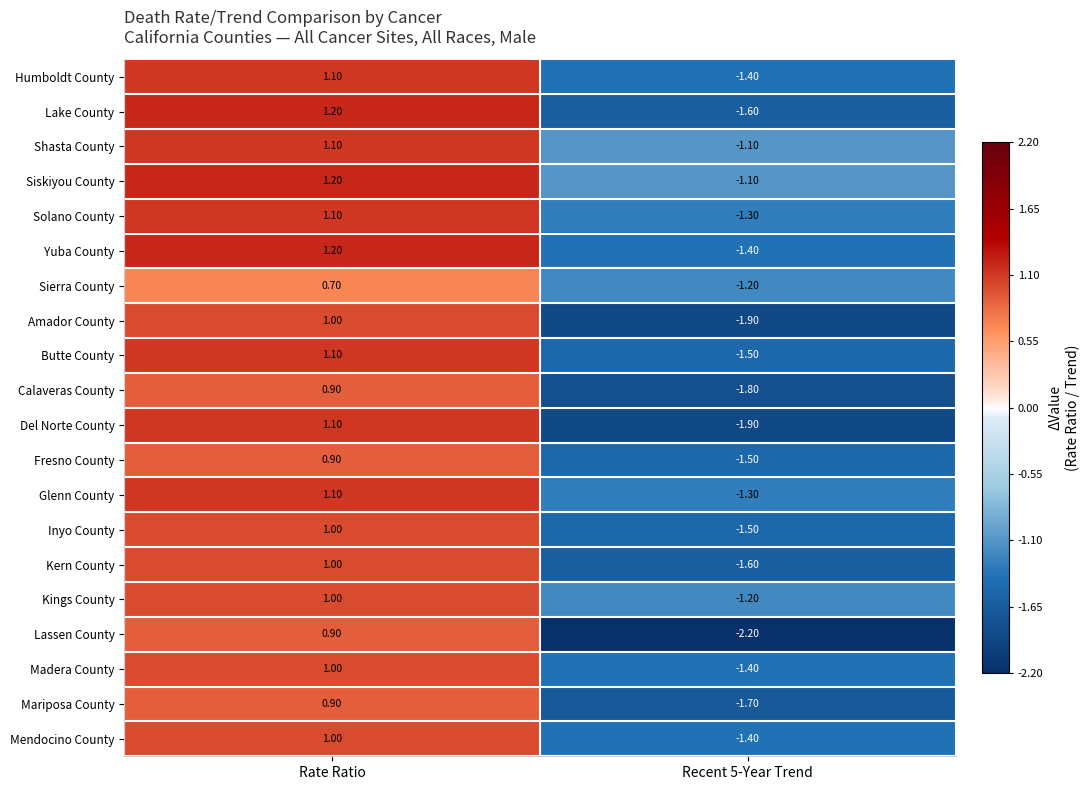

What is the difference between the highest and lowest values at Rate Ratio?

0.5